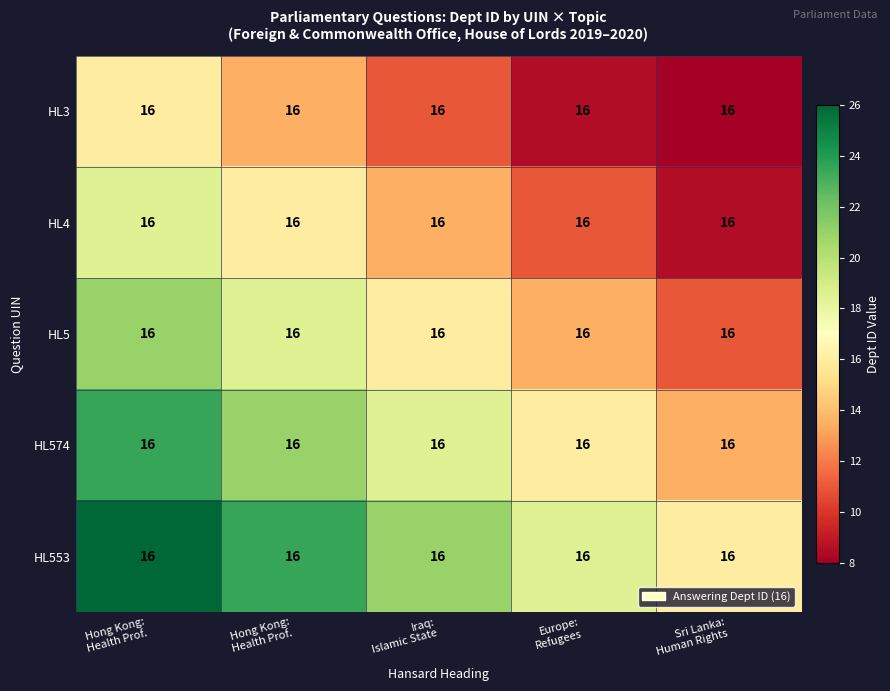

How many data points in HL553 are less than 21?

2